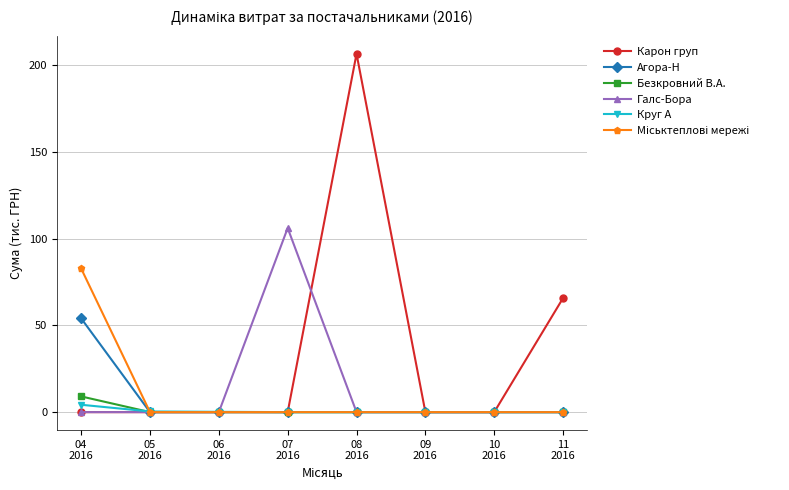

What position from the right is 07
2016?

5